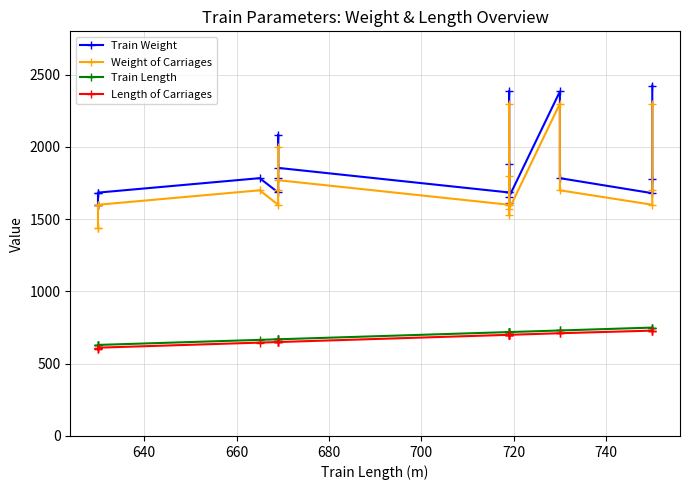

The value of Train Weight at 8 is 2944. True or false?

False